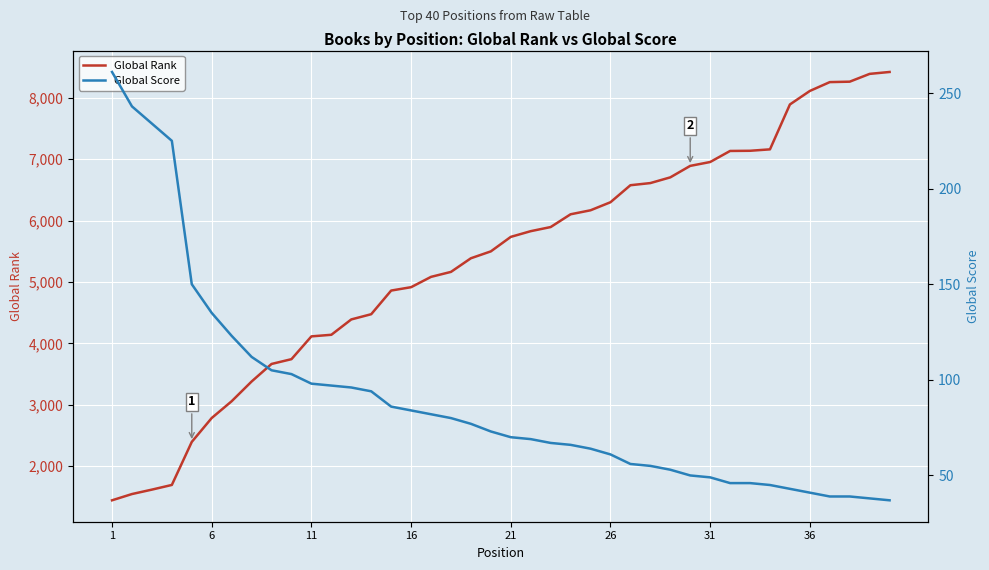

What is the average value of the Global Score series?

90